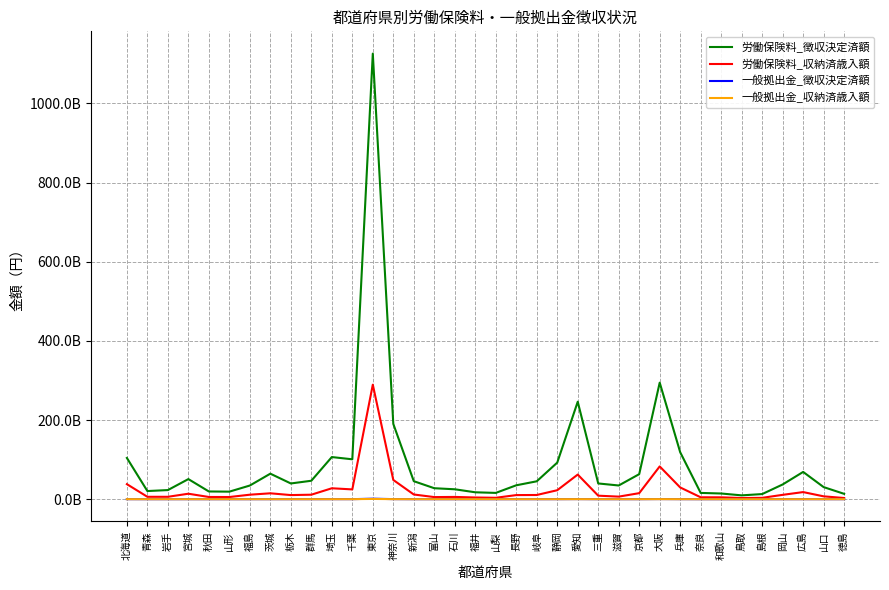

What is the value of the 労働保険料_徴収決定済額 point at the 26th from the left?

63284191295